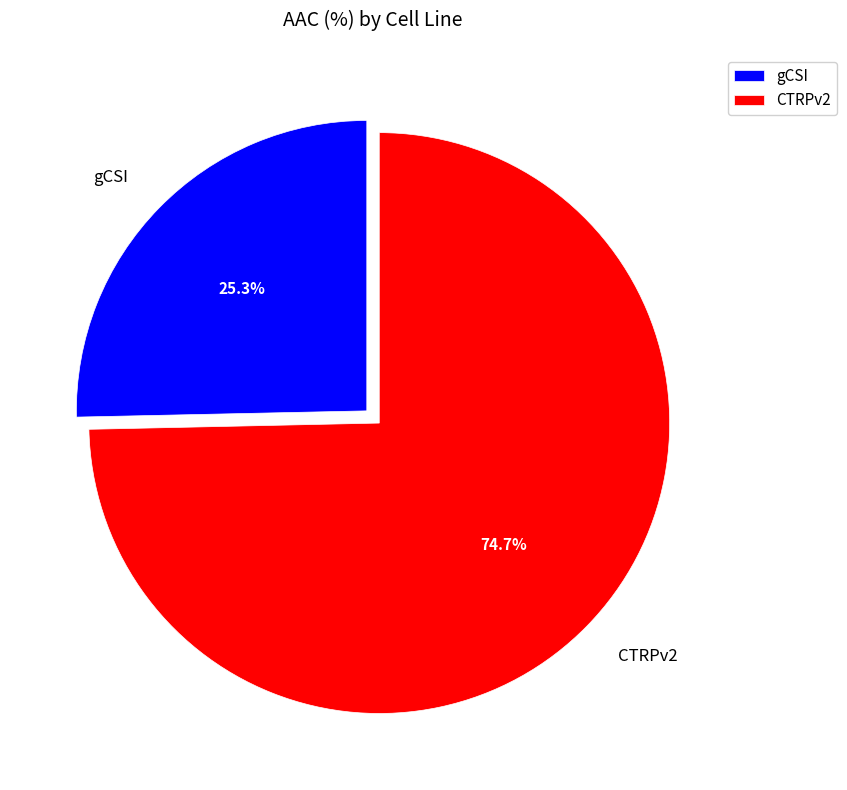

Which category has the biggest portion of the pie?

CTRPv2